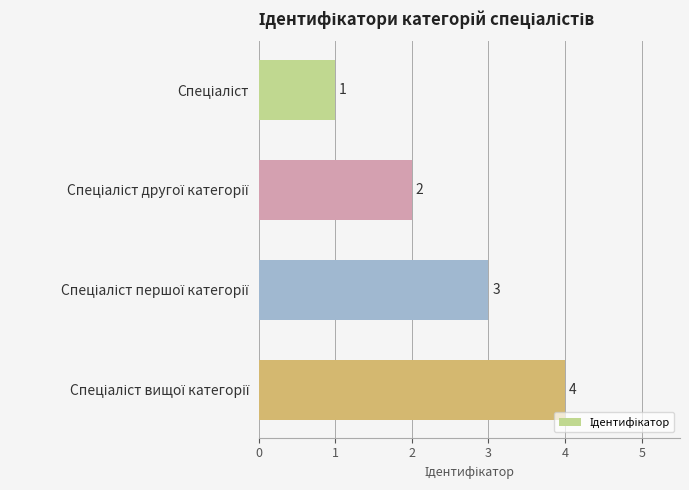

Count the number of categories in the chart.

4